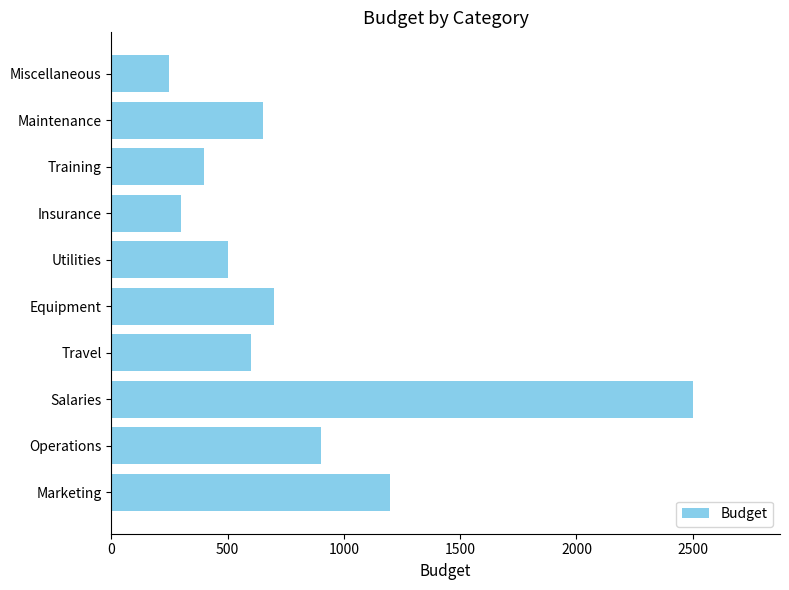

Reading top to bottom, what are all the values shown in this chart?

250	650	400	300	500	700	600	2500	900	1200